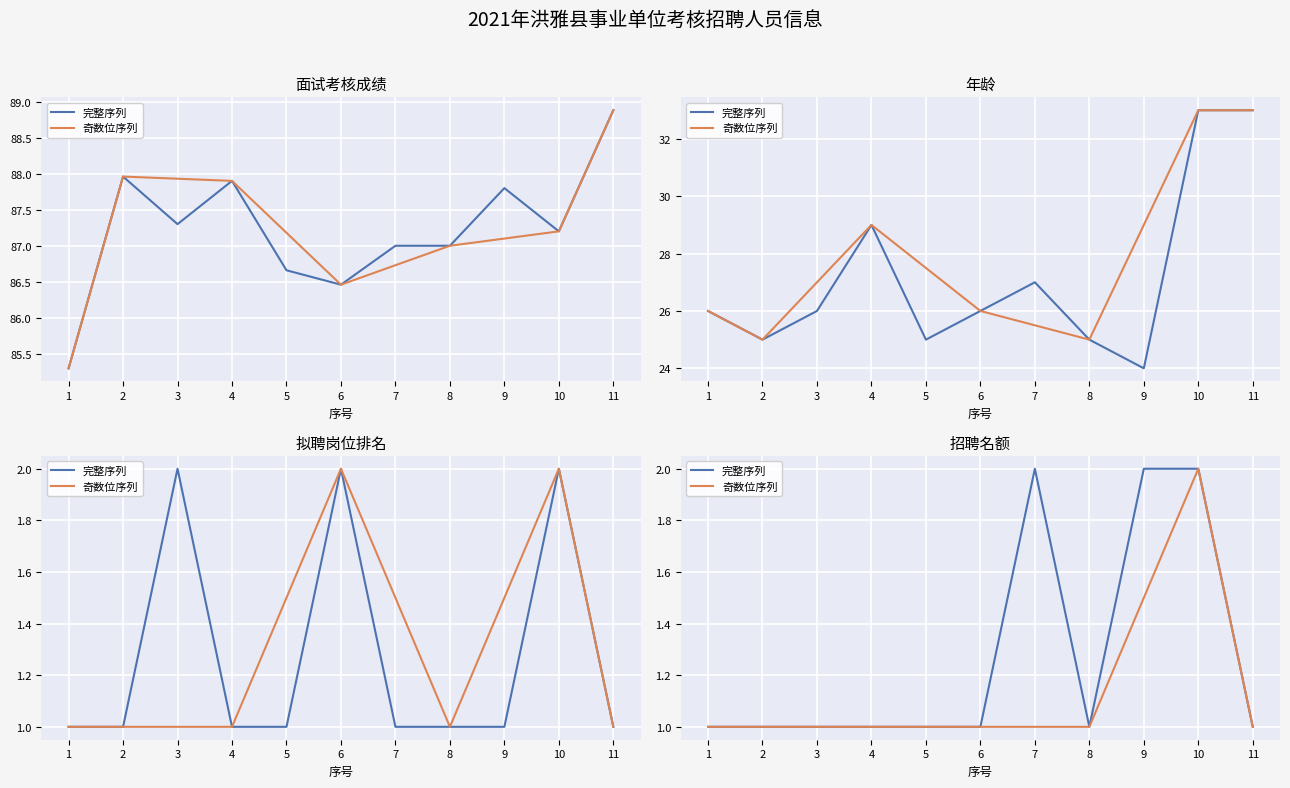

Which has a higher value, 8 or 7?

8